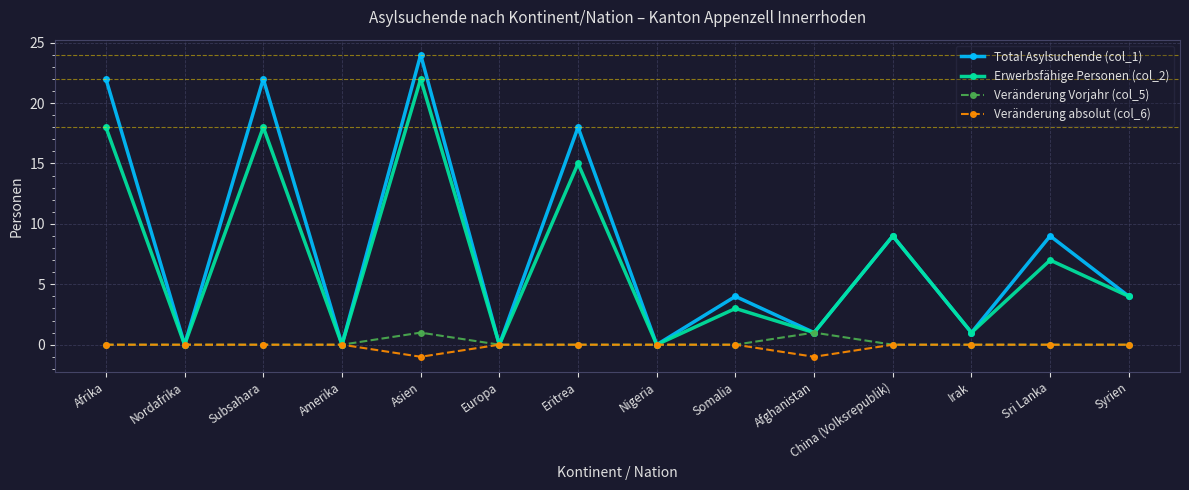

What is the label of the 4th point from the right?

China (Volksrepublik)